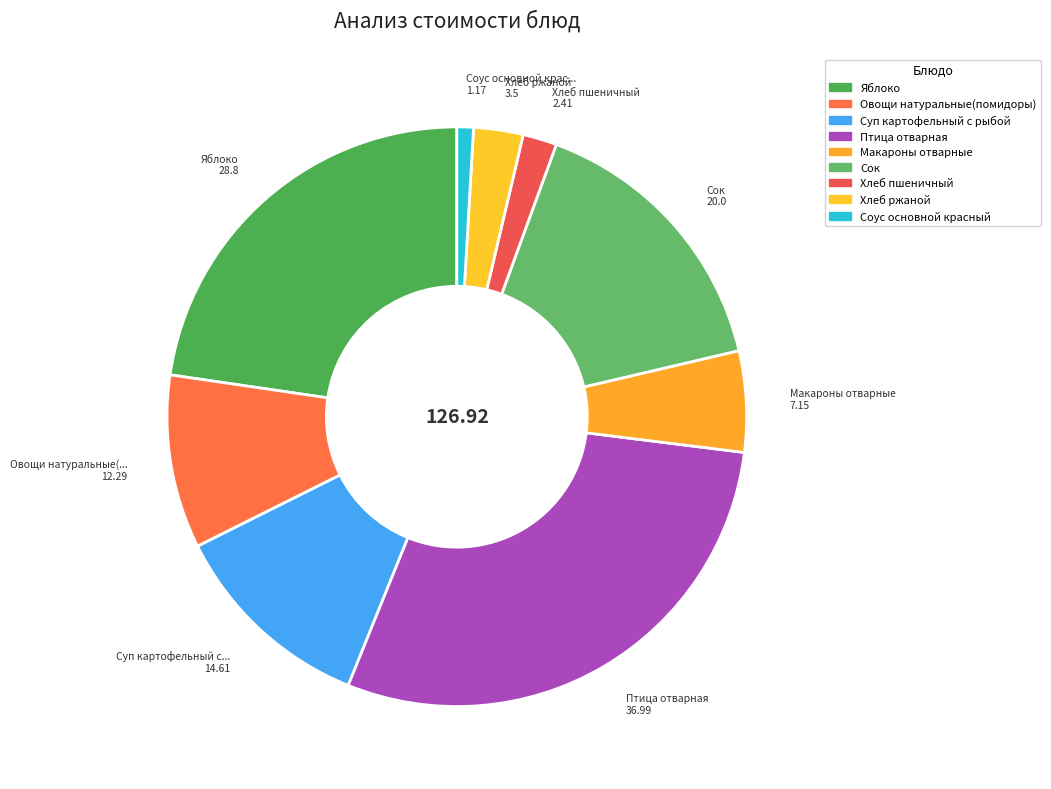

What portion of the pie excludes Овощи натуральные(помидоры)?

90.3%